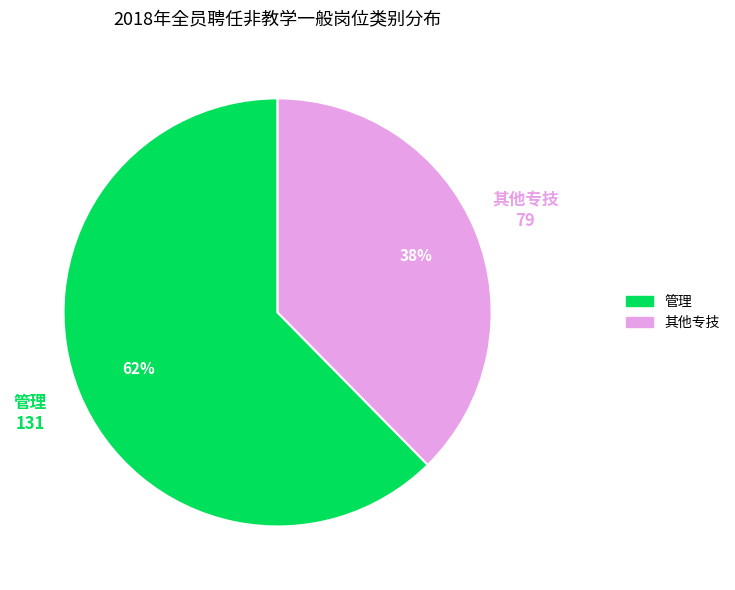

Combined, do 其他专技 and 管理 account for over 50%?

Yes